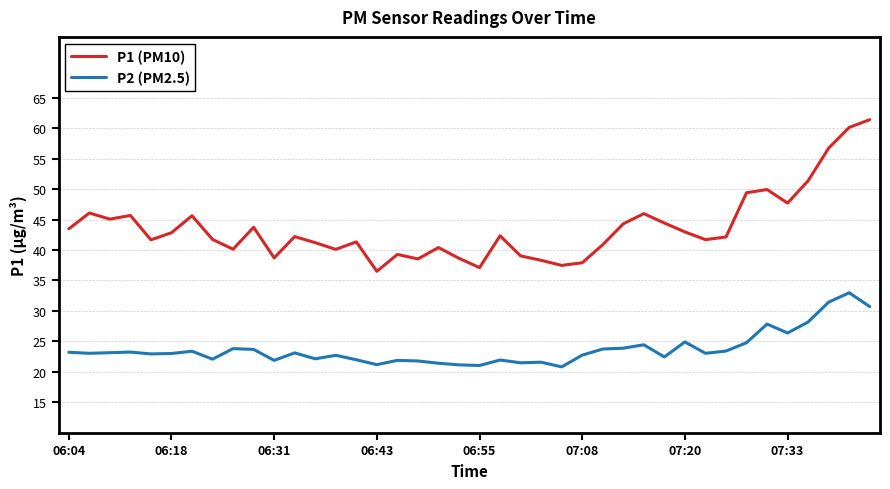

Rank the series by their maximum value, from lowest to highest.

P2 (PM2.5), P1 (PM10)